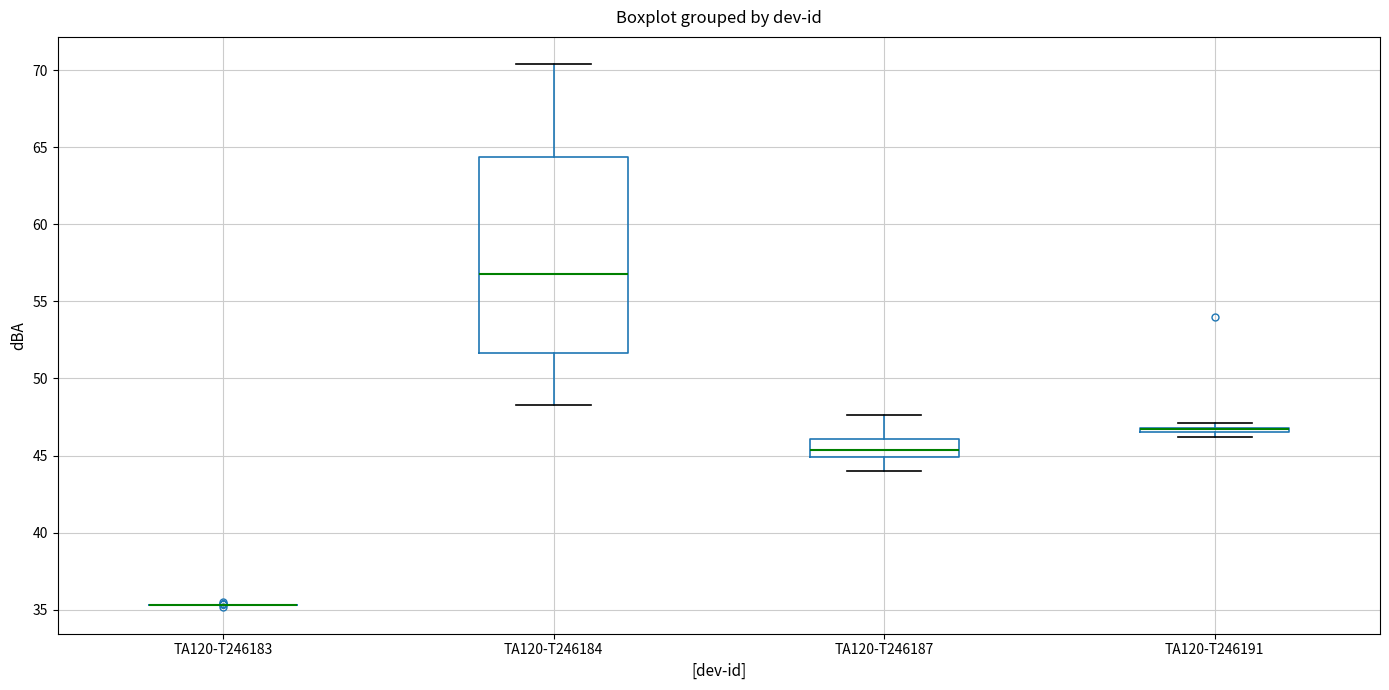

Comparing the boxes themselves (not the whiskers), which one is the tallest?

TA120-T246184